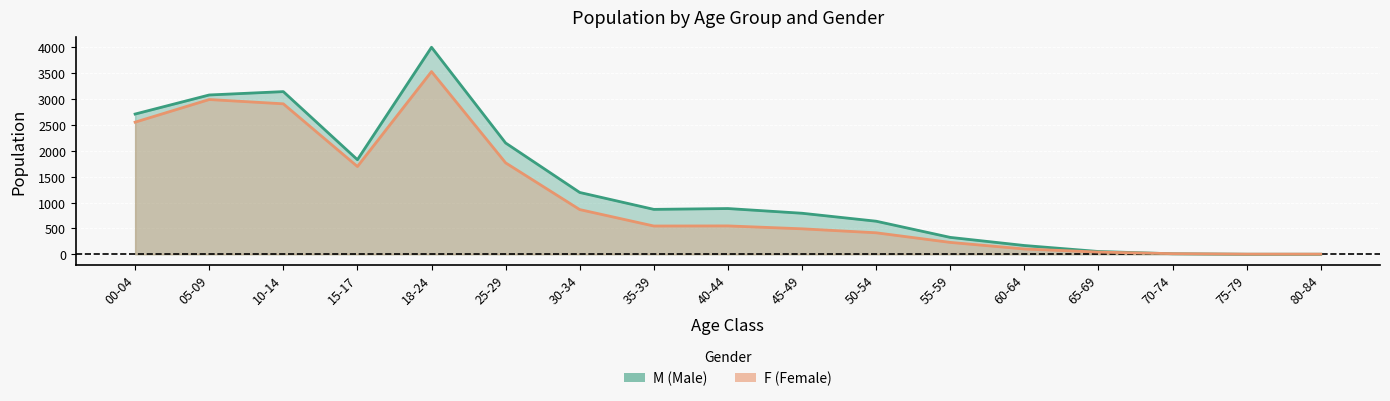

Which category has the highest value in the F series?

18-24